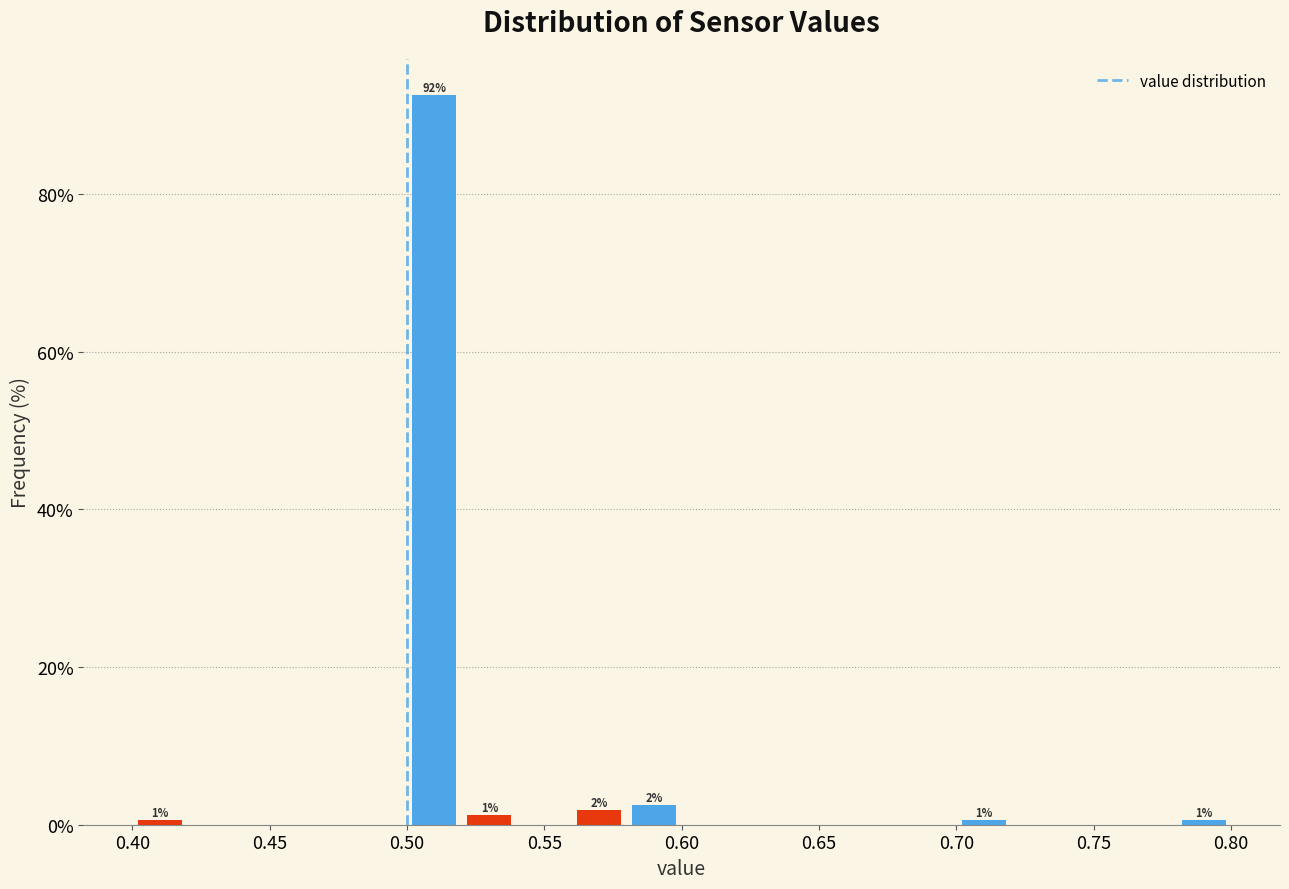

Which range on the x-axis has the tallest bar?

0.50 to 0.52